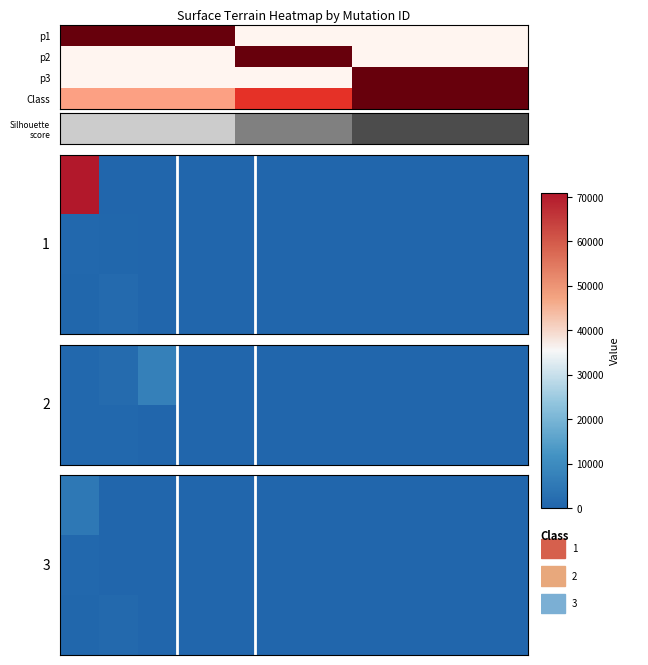

Is the value of 2021-22469 at 6 greater than the value of 2021-18221 at 6?

No